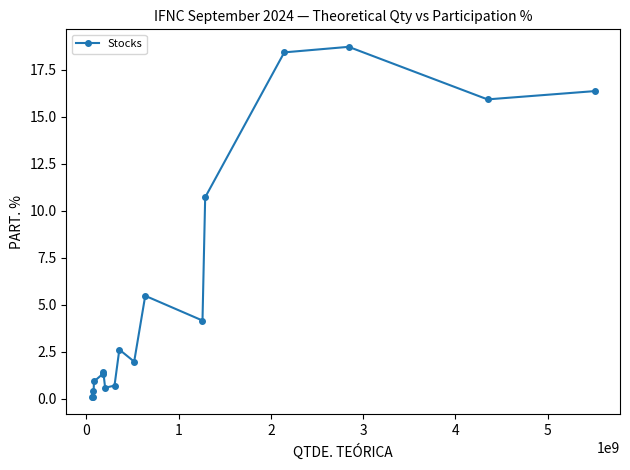

What is the value of the 14th point from the left?

18.4